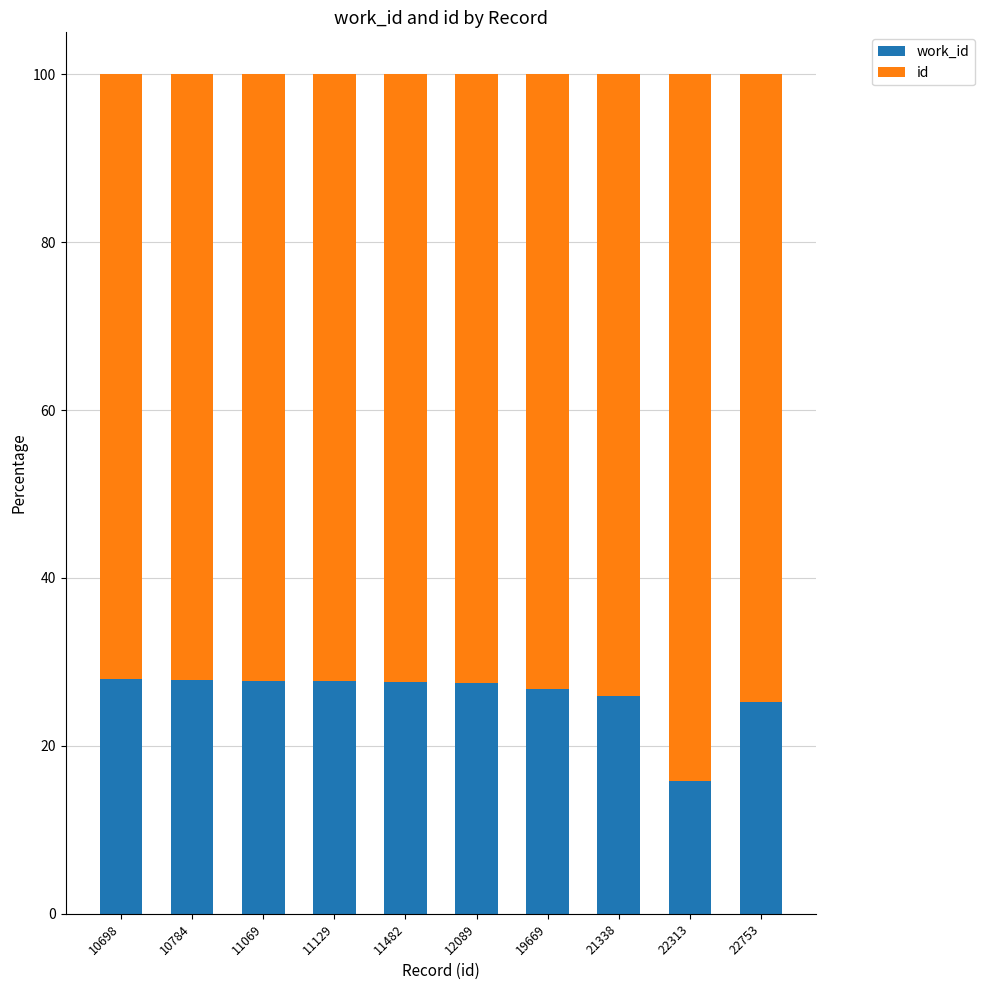

How many bars are there in total?

10